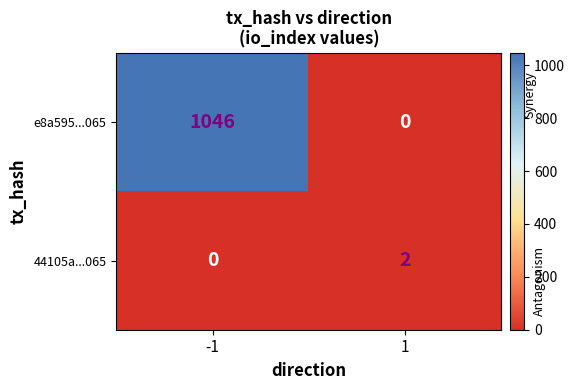

Is it true that e8a595...065 equals 0 at 1?

True